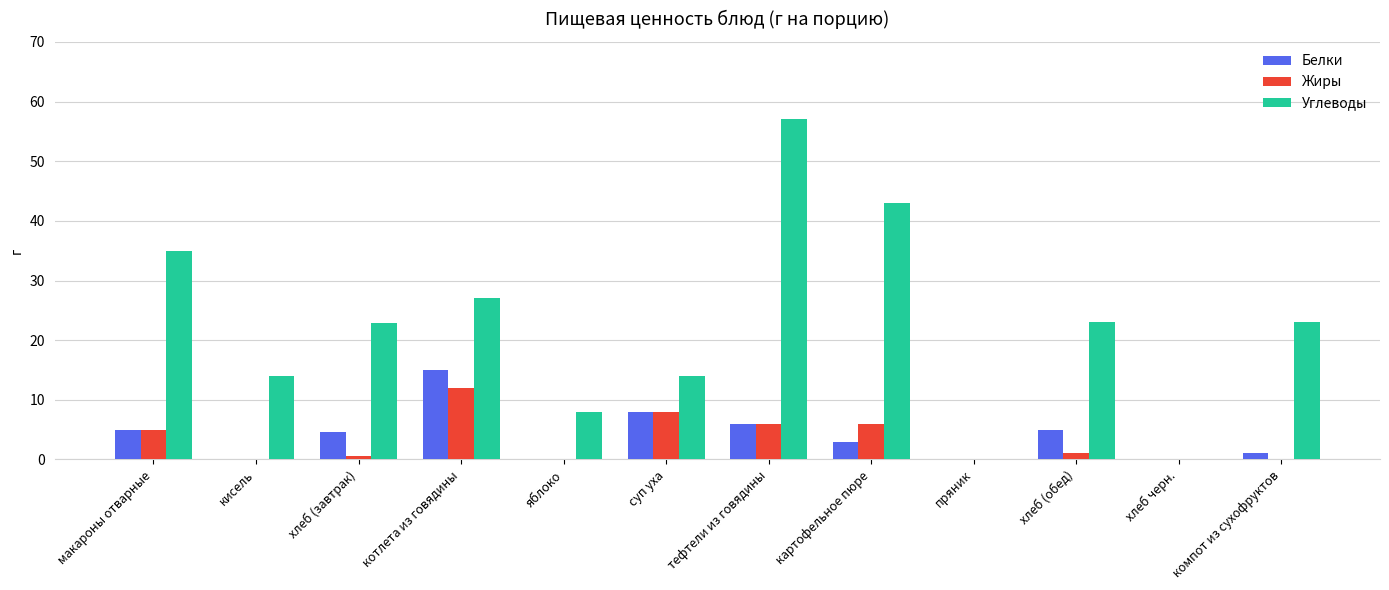

How many groups of bars are there?

12